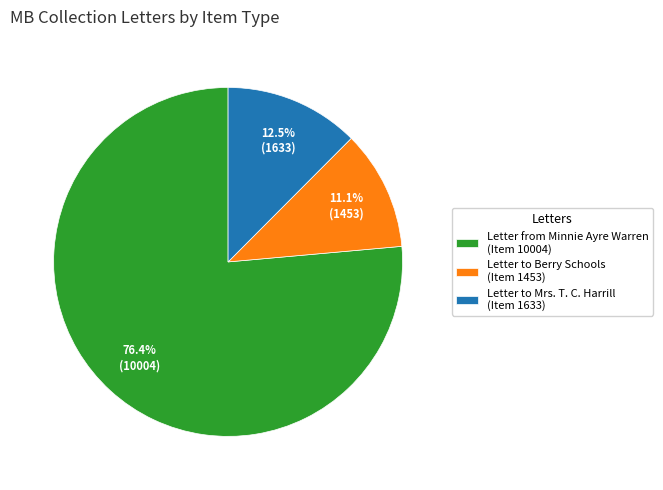

Rank the categories by value from lowest to highest.

Letter to Berry Schools (Item 1453), Letter to Mrs. T. C. Harrill (Item 1633), Letter from Minnie Ayre Warren (Item 10004)